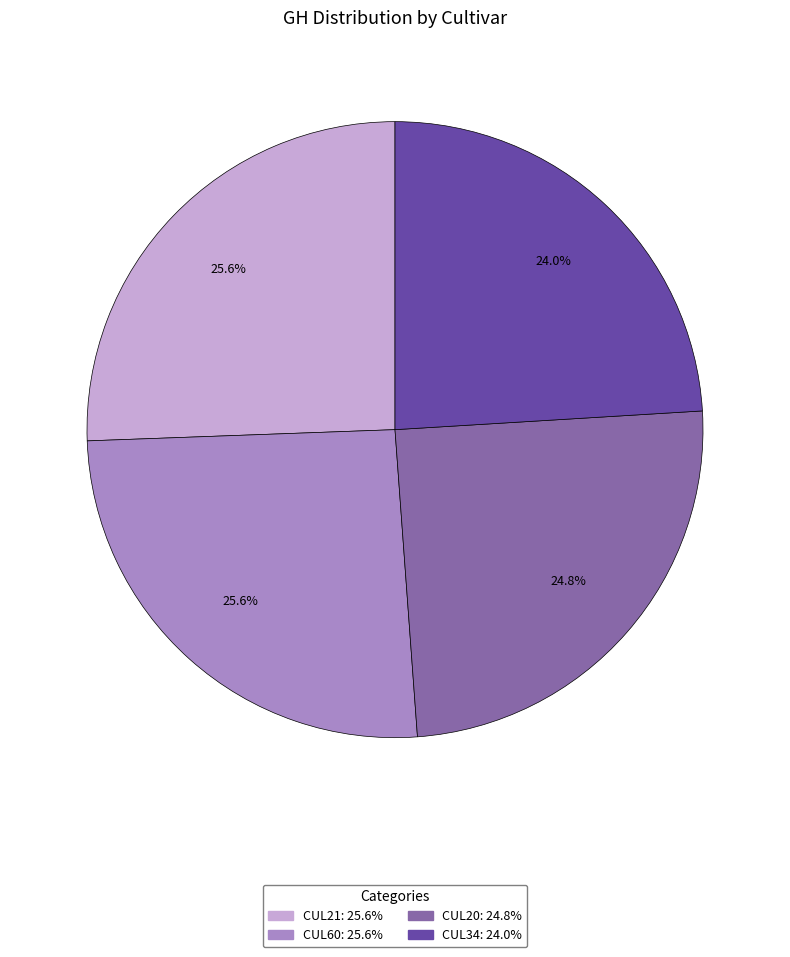

Count the number of slices in the pie.

4